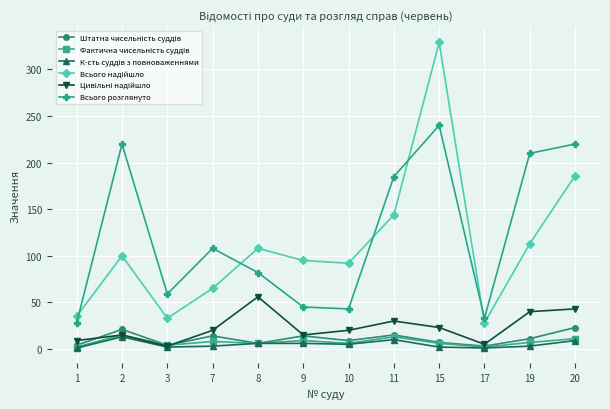

How many distinct data groups are displayed?

6